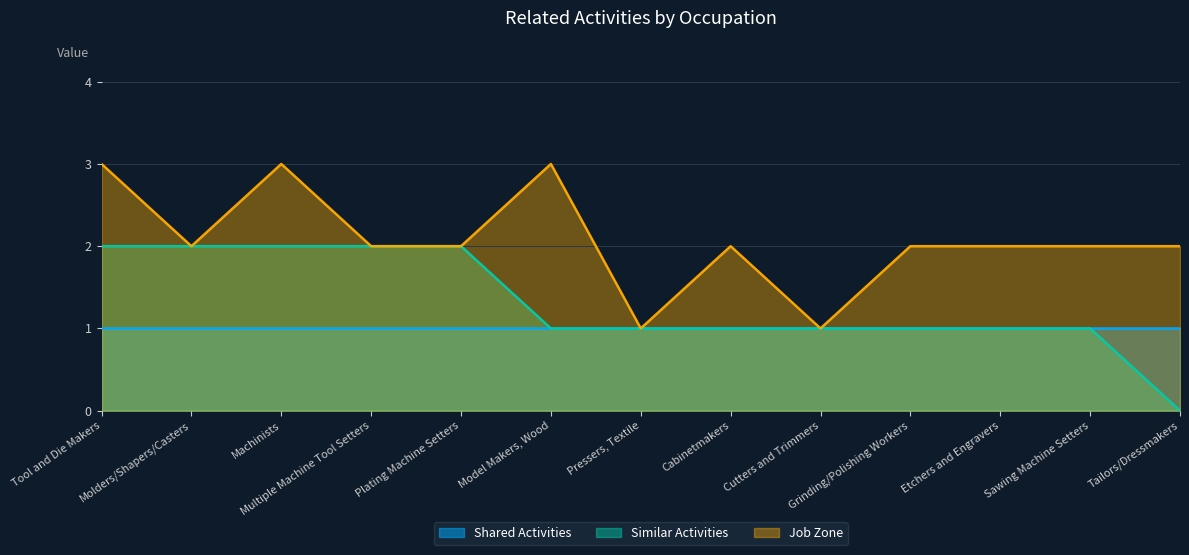

Where does the Job Zone series first go above 2?

Tool and Die Makers